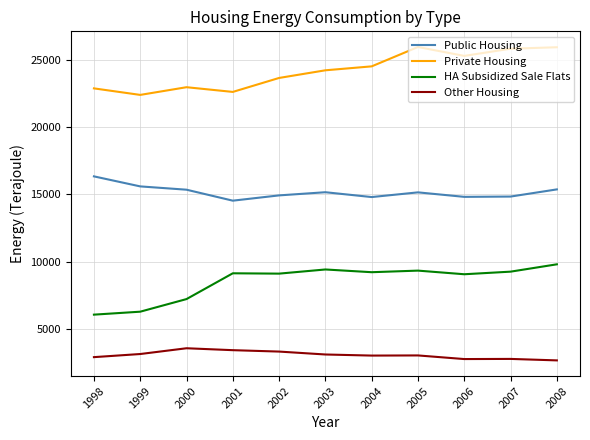

How many lines are shown in the chart?

4